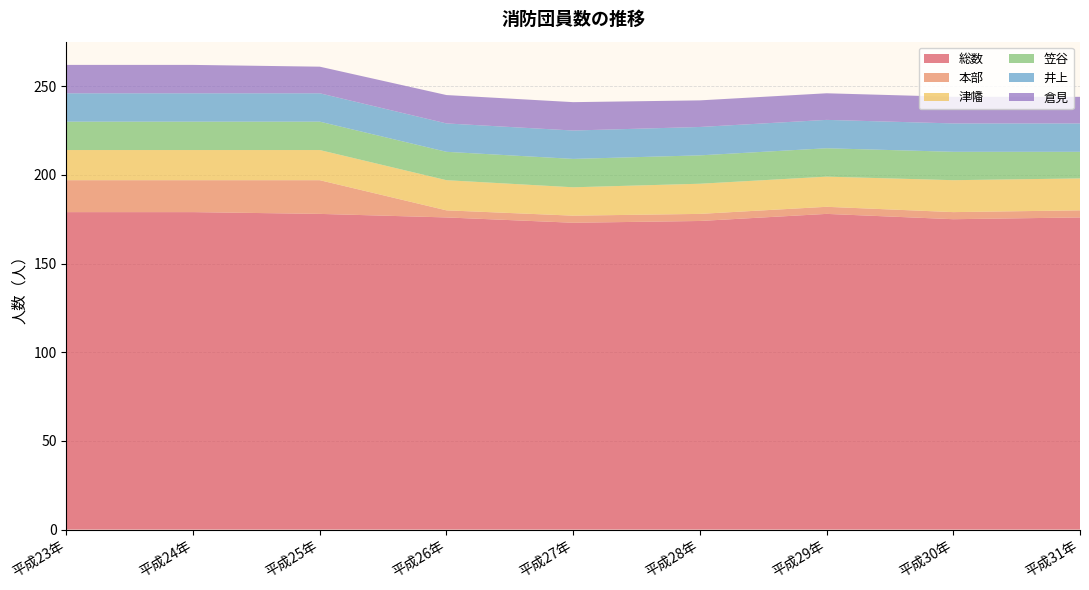

Reading right to left, what are all the values shown in this chart?

総数: 平成31年=176	平成30年=175	平成29年=178	平成28年=174	平成27年=173	平成26年=176	平成25年=178	平成24年=179	平成23年=179
本部: 平成31年=4	平成30年=4	平成29年=4	平成28年=4	平成27年=4	平成26年=4	平成25年=19	平成24年=18	平成23年=18
津幡: 平成31年=18	平成30年=18	平成29年=17	平成28年=17	平成27年=16	平成26年=17	平成25年=17	平成24年=17	平成23年=17
笠谷: 平成31年=15	平成30年=16	平成29年=16	平成28年=16	平成27年=16	平成26年=16	平成25年=16	平成24年=16	平成23年=16
井上: 平成31年=16	平成30年=16	平成29年=16	平成28年=16	平成27年=16	平成26年=16	平成25年=16	平成24年=16	平成23年=16
倉見: 平成31年=15	平成30年=15	平成29年=15	平成28年=15	平成27年=16	平成26年=16	平成25年=15	平成24年=16	平成23年=16